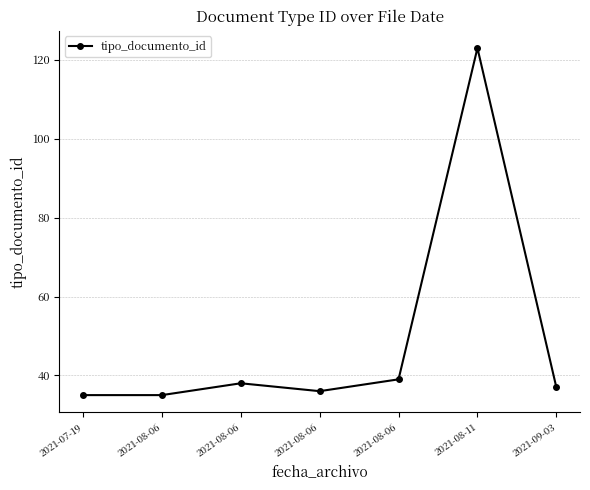

How many interior local peaks (higher than both neighbors) does the data have?

2